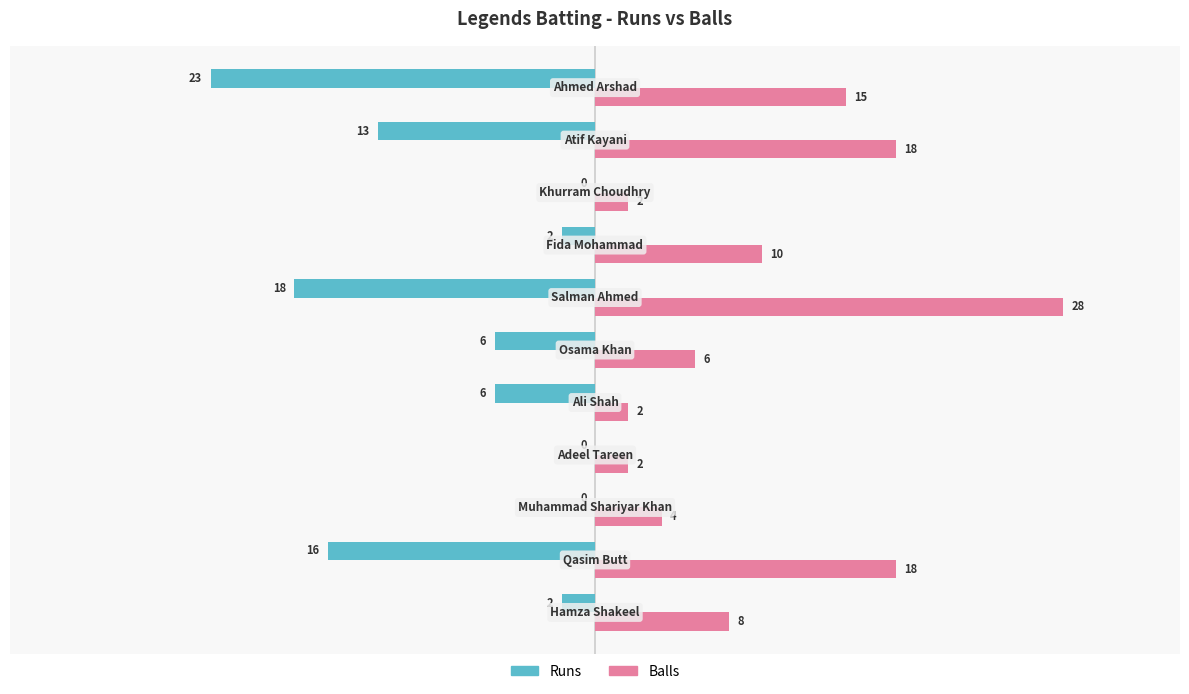

What is the sum of all Runs values?

-86